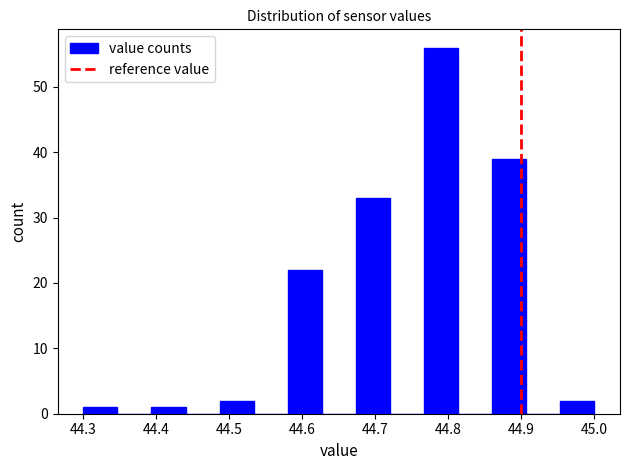

Reading left to right, transcribe this chart: for each bar, give the range it covers on the x-axis and its height. Neither the bar edges nor the heights are printed on the chart, so give them approximately, as read against the axes.

44.30 to 44.35: 1
44.35 to 44.39: 0
44.39 to 44.44: 1
44.44 to 44.49: 0
44.49 to 44.53: 2
44.53 to 44.58: 0
44.58 to 44.63: 22
44.63 to 44.67: 0
44.67 to 44.72: 33
44.72 to 44.77: 0
44.77 to 44.81: 56
44.81 to 44.86: 0
44.86 to 44.91: 39
44.91 to 44.95: 0
44.95 to 45.00: 2